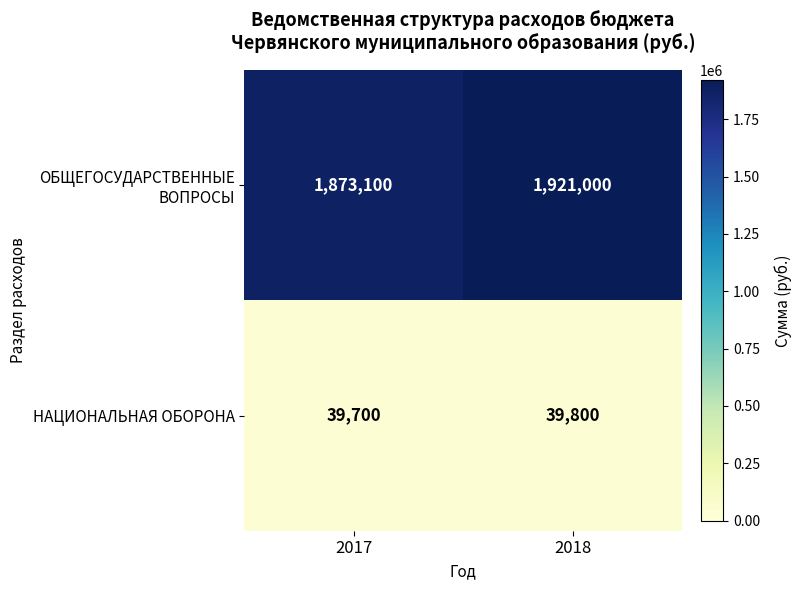

Which series has the largest range (max minus min)?

ОБЩЕГОСУДАРСТВЕННЫЕ ВОПРОСЫ